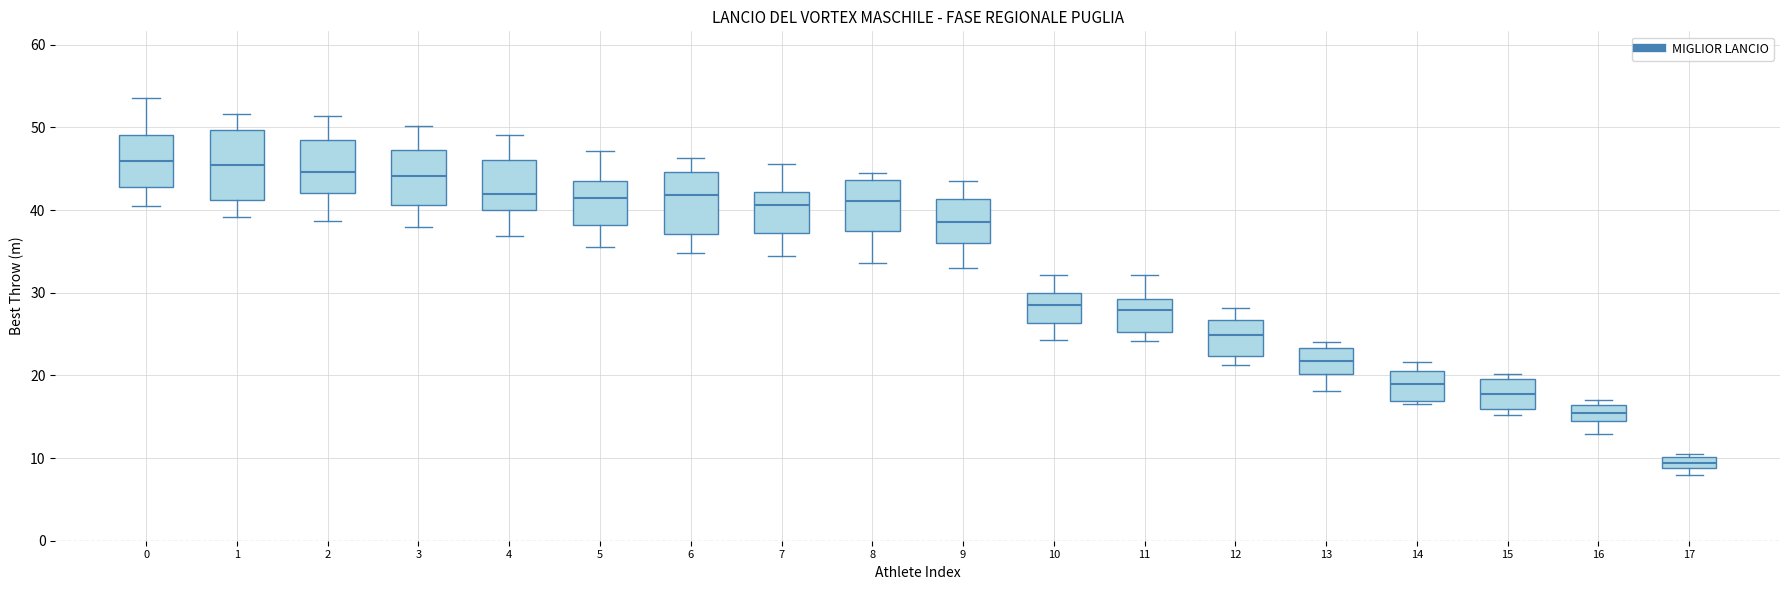

Comparing the boxes themselves (not the whiskers), which one is the tallest?

1